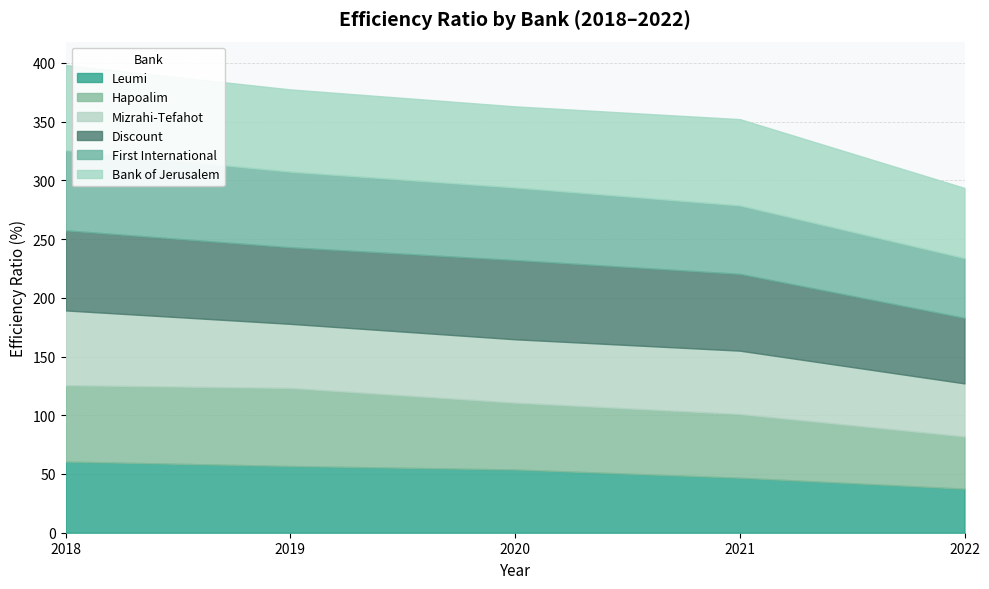

What are all the series names shown in the legend?

Leumi, Hapoalim, Mizrahi-Tefahot, Discount, First International, Bank of Jerusalem